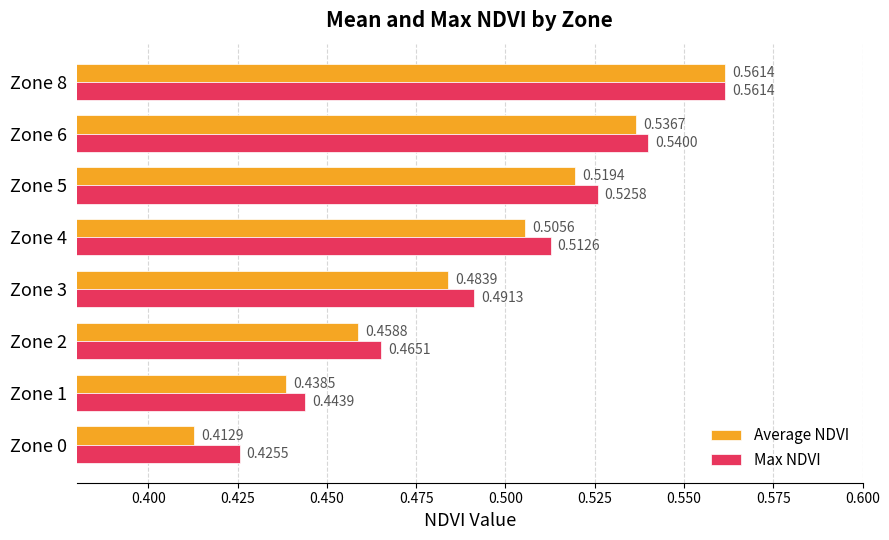

Which series changed the most between Zone 1 and Zone 2?

Max NDVI